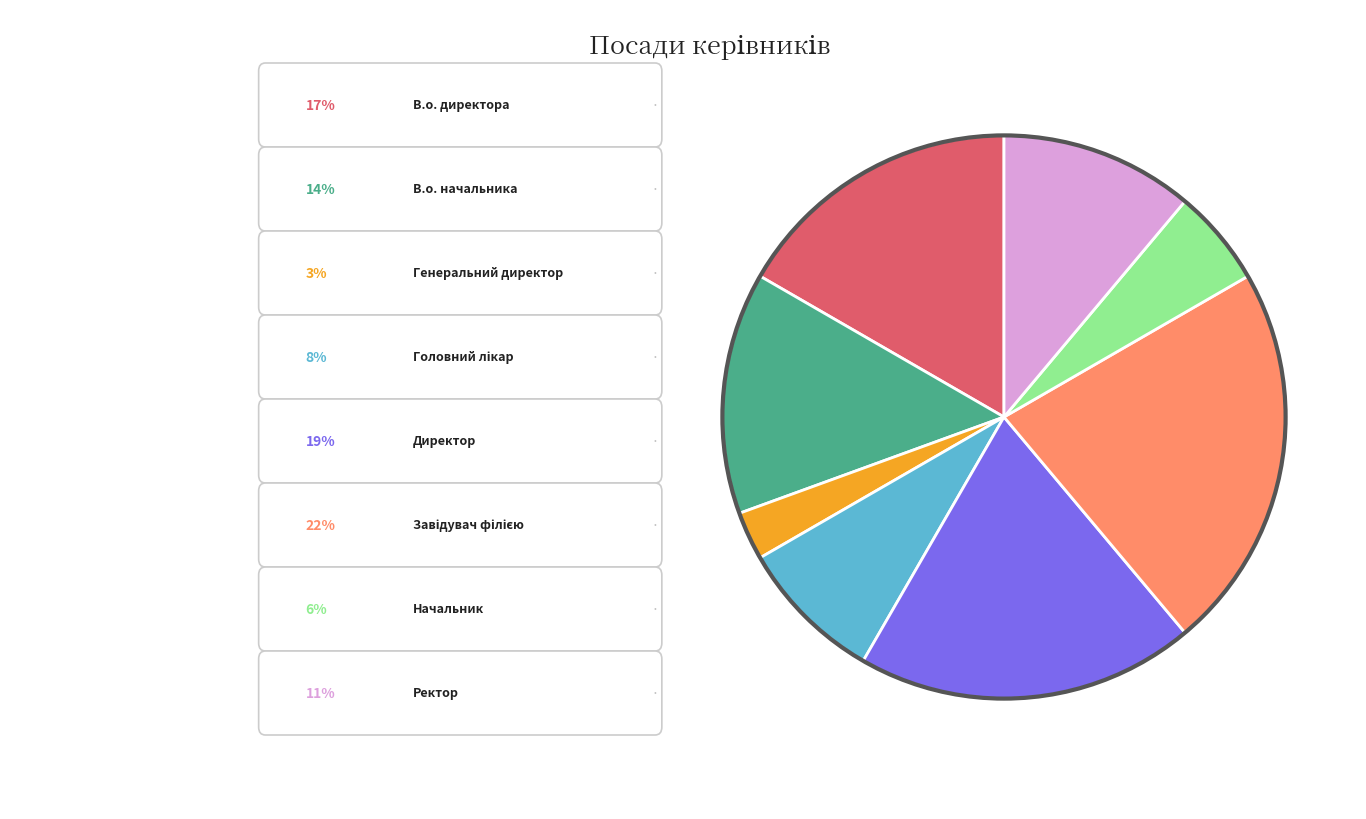

Is there any slice that represents more than half of the pie?

No